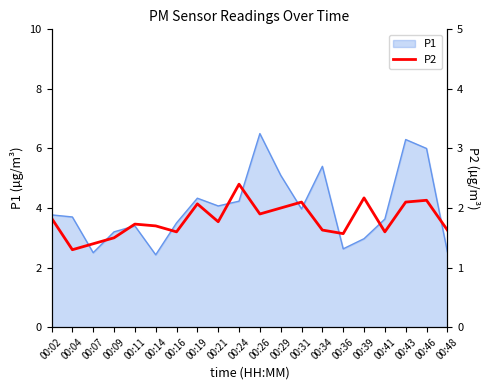

What is the value of the 18th point from the left?

2.1